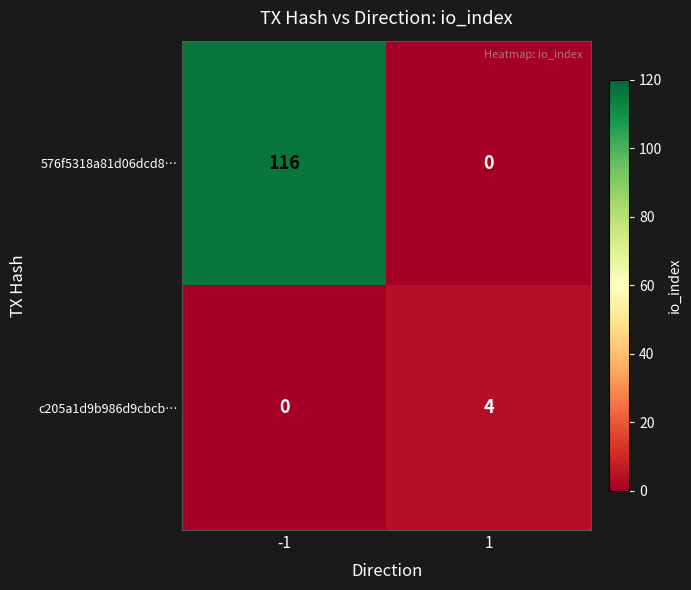

The c205a1d9b986d9cbcb… series shows -2 at -1. True or false?

False